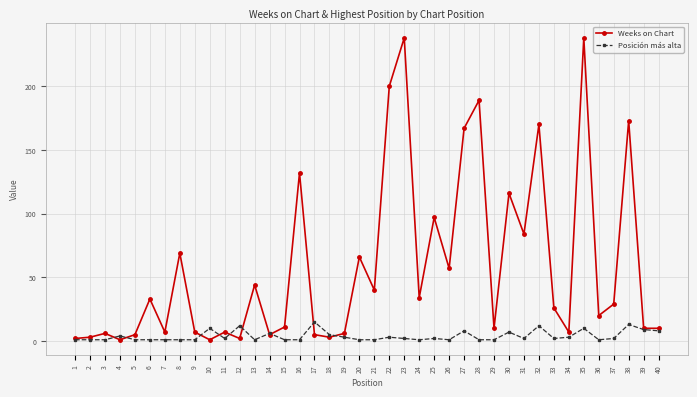

The Weeks on Chart series shows 173 at 38. True or false?

True